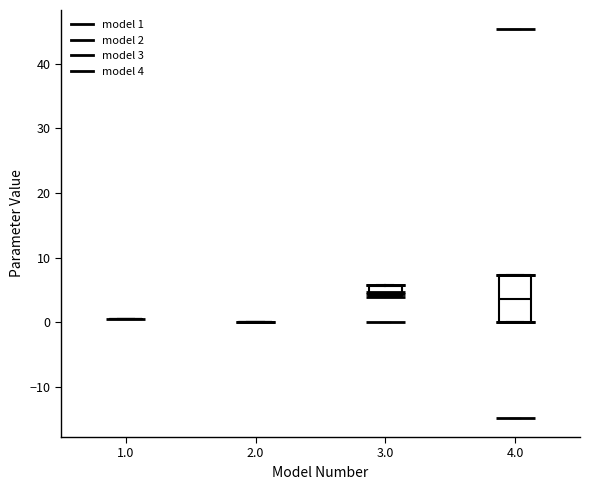

Comparing the boxes themselves (not the whiskers), which one is the tallest?

4.0